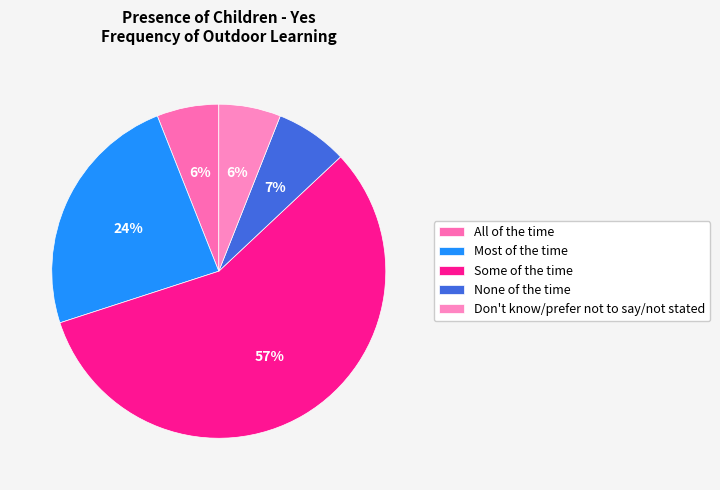

Rank the categories by value from highest to lowest.

Some of the time, Most of the time, None of the time, All of the time, Don't know/prefer not to say/not stated